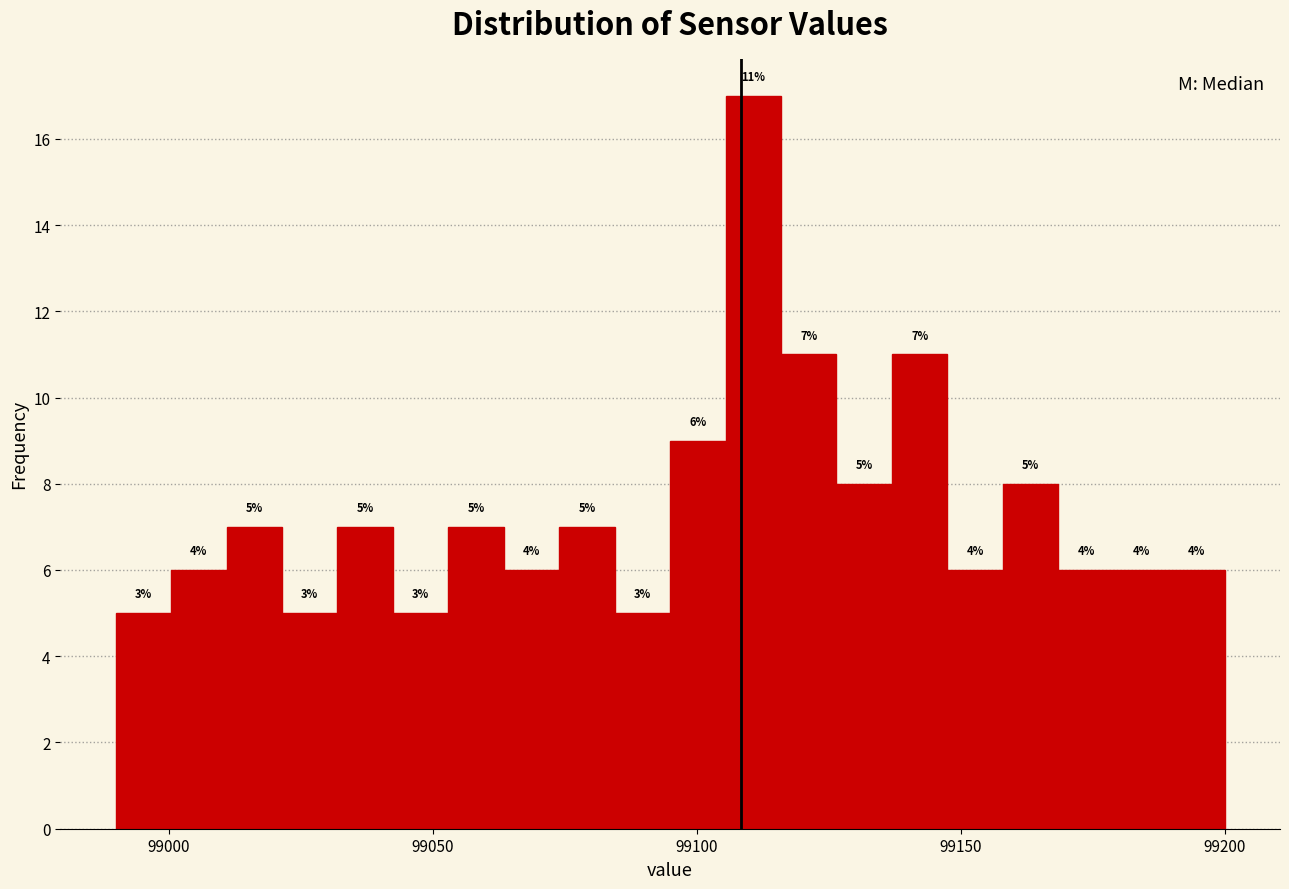

Around what value on the x-axis is the tallest bar? Give the approximate position of its centre, as read against the axis.

99110